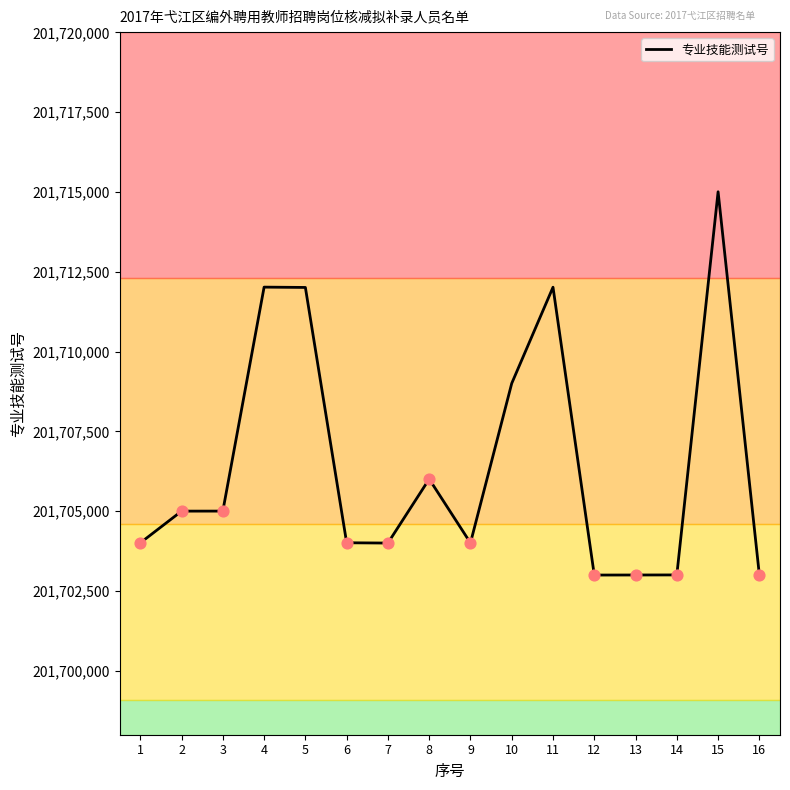

What is the change in value from 10 to 15?

+6000